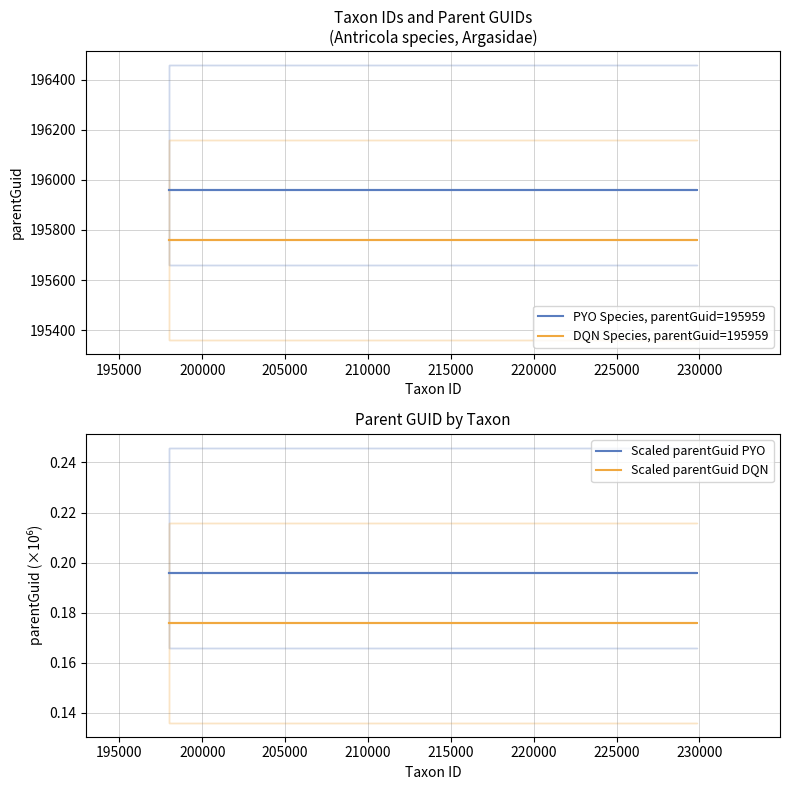

True or false: DQN Species, parentGuid=195959 has a value of 195759.0 at 200000.

True